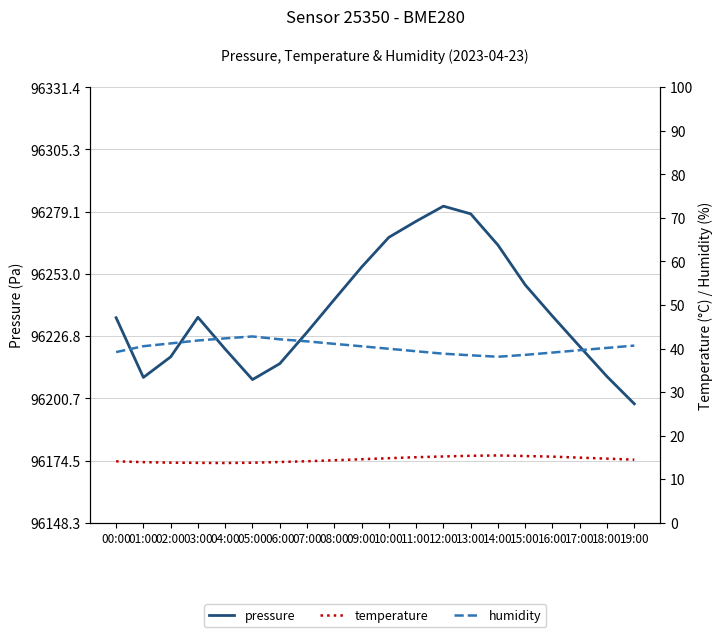

What is the average value of the humidity series?

40.3